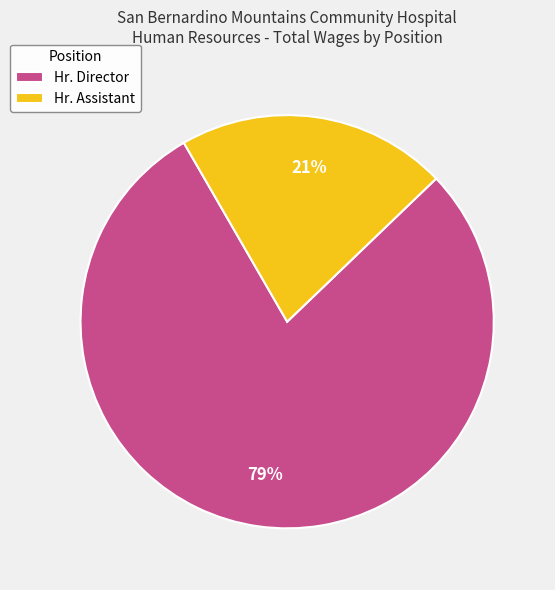

To the nearest percent, what is the difference between the largest and smallest slice percentages?

58%